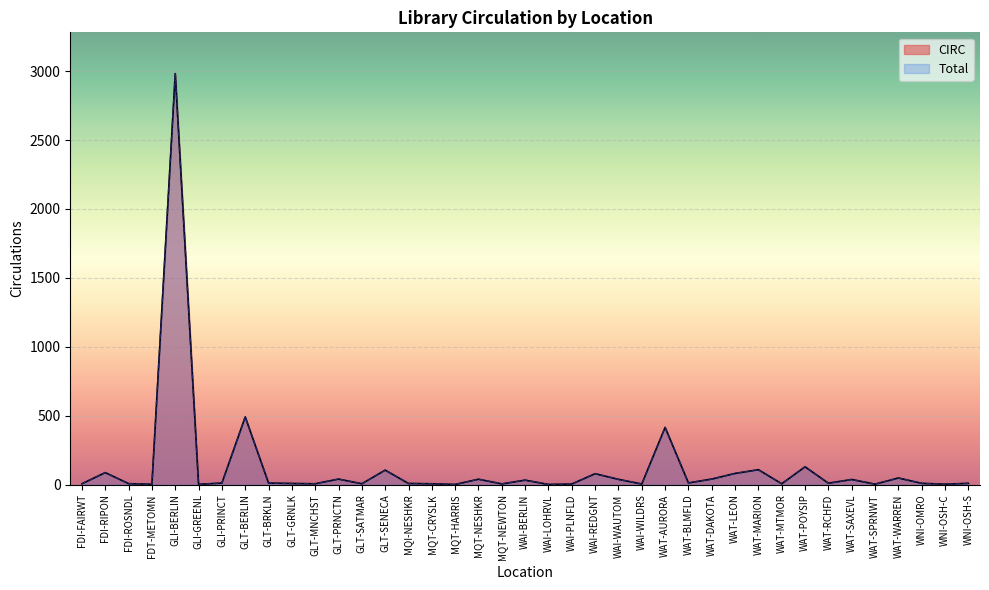

How many lines are shown in the chart?

2